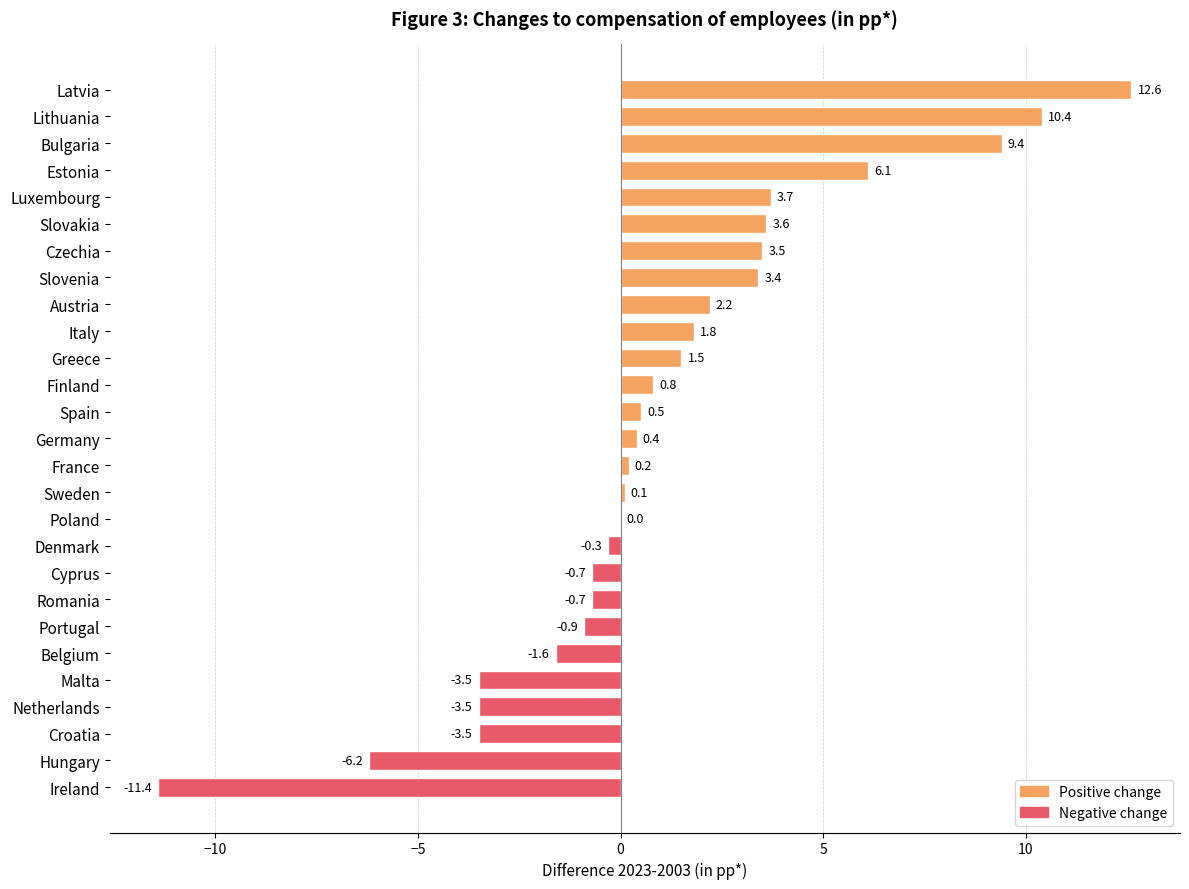

Which label corresponds to the largest value in the chart?

Latvia